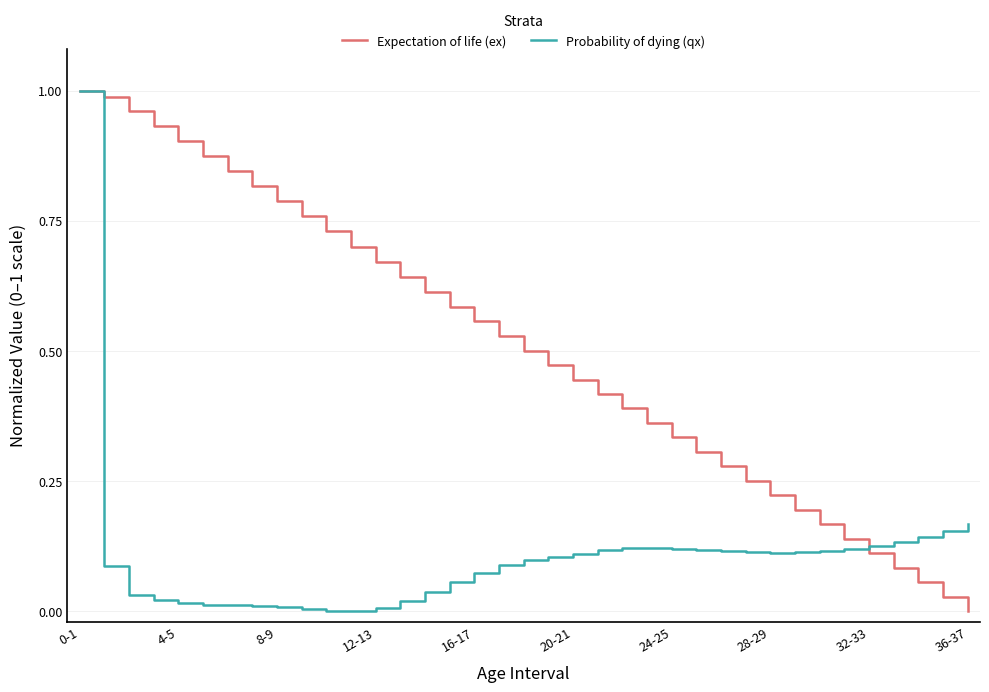

Which series has the largest total across all categories?

Expectation of life (ex)